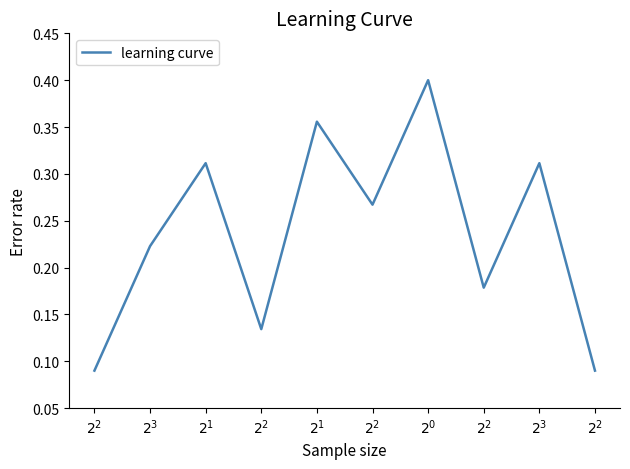

What is the maximum value shown in the chart?

0.4